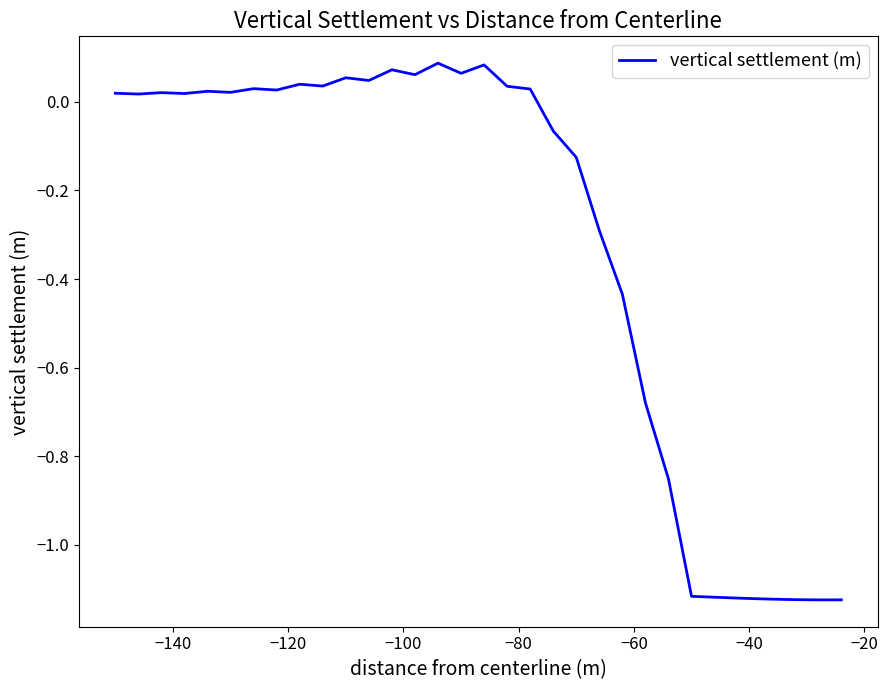

What is the difference between the maximum and minimum values?

1.2